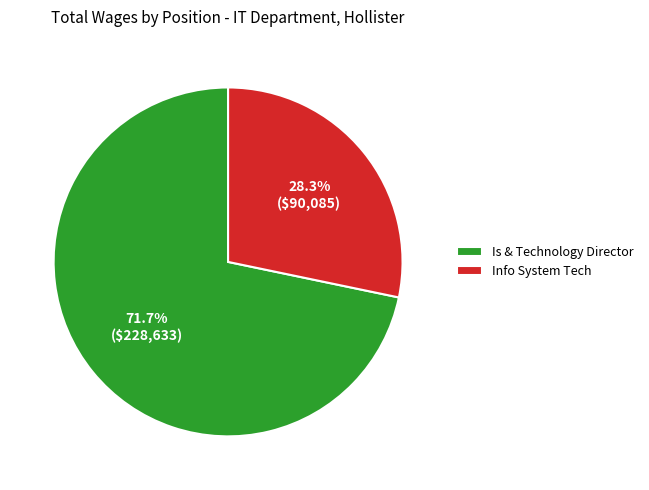

The Info System Tech slice represents 35% of the pie. True or false?

False